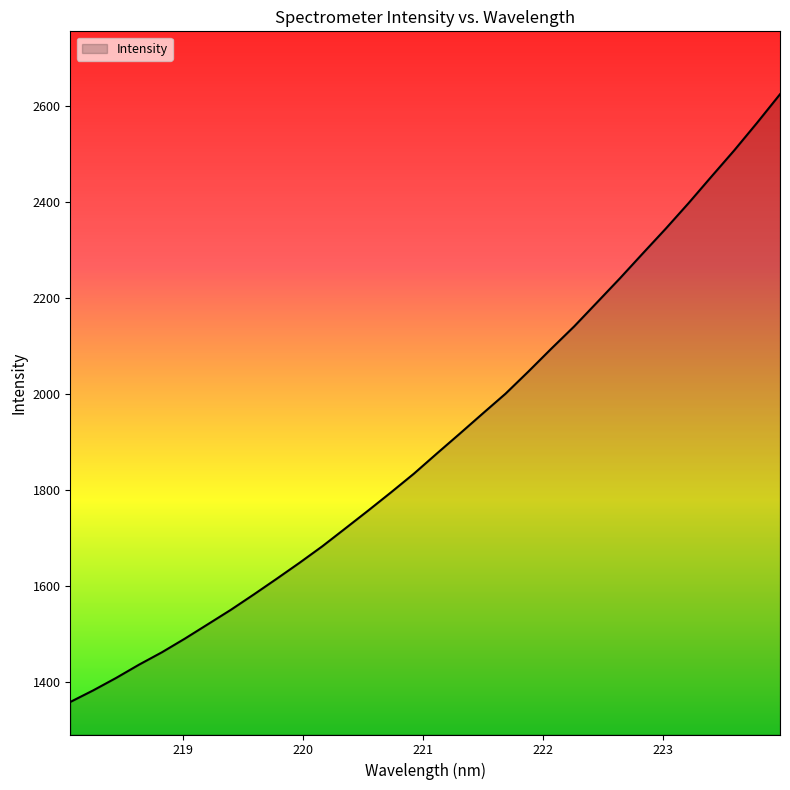

What is the maximum value shown in the chart?

2625.5